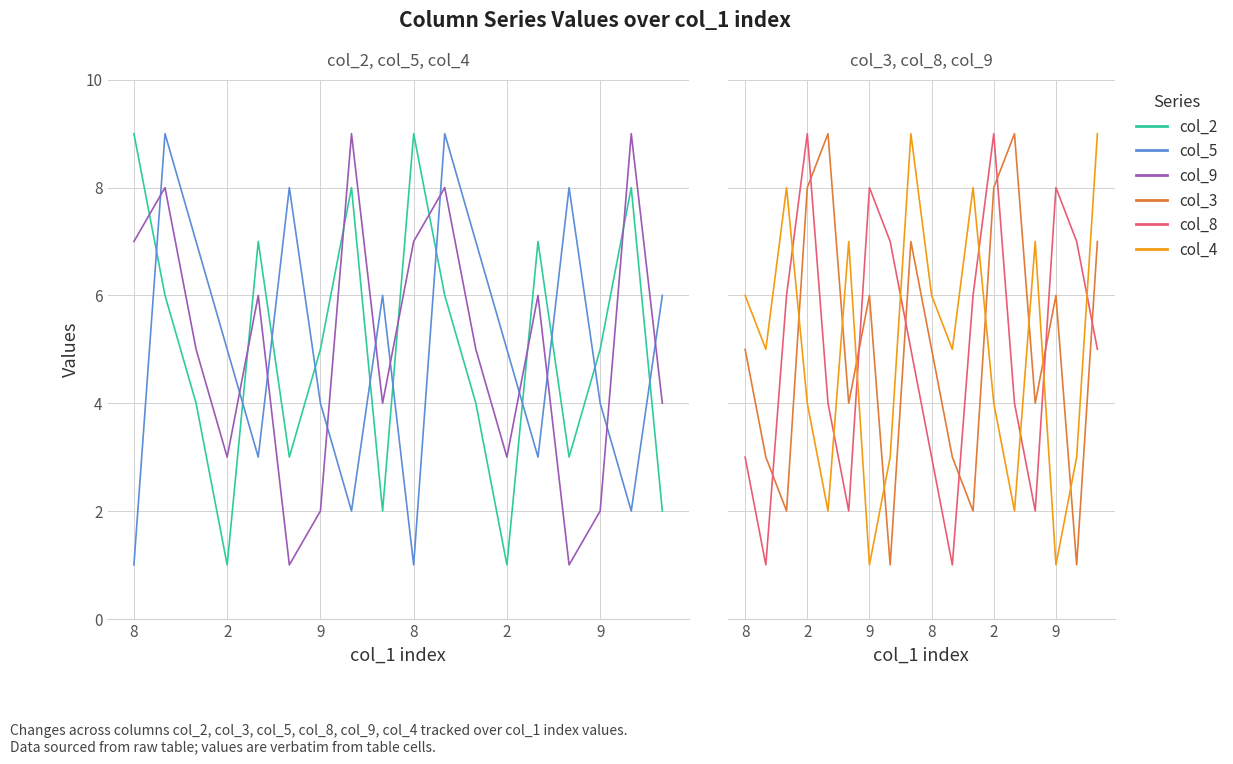

The col_5 series shows 6 at 9. True or false?

False